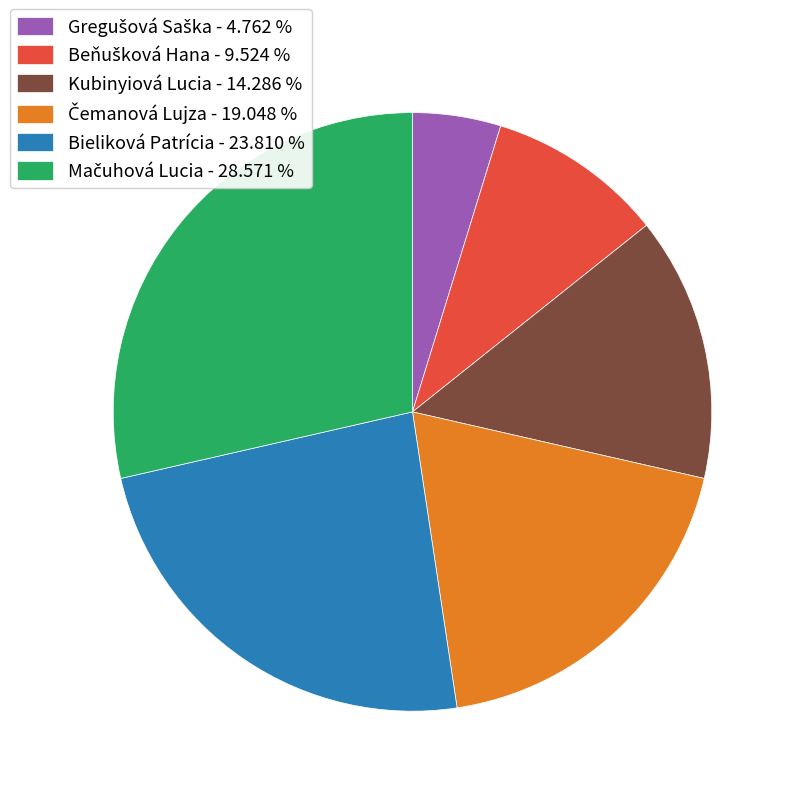

How many segments does this pie chart have?

6